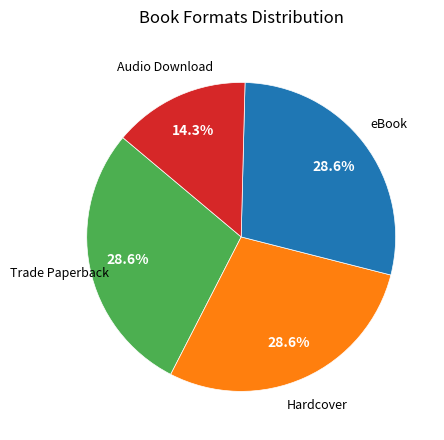

Is there any slice that represents more than half of the pie?

No